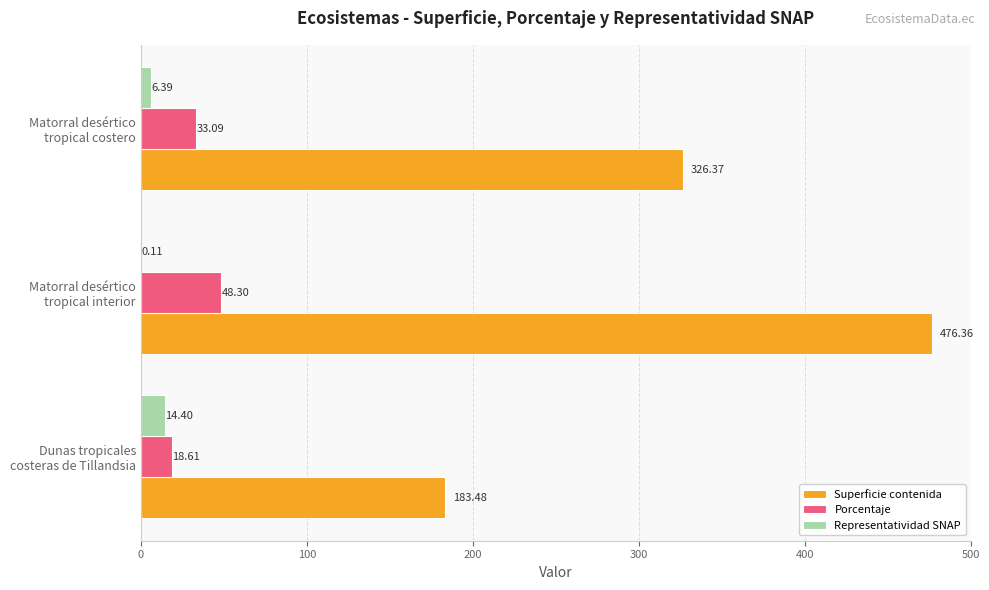

How many distinct data groups are displayed?

3